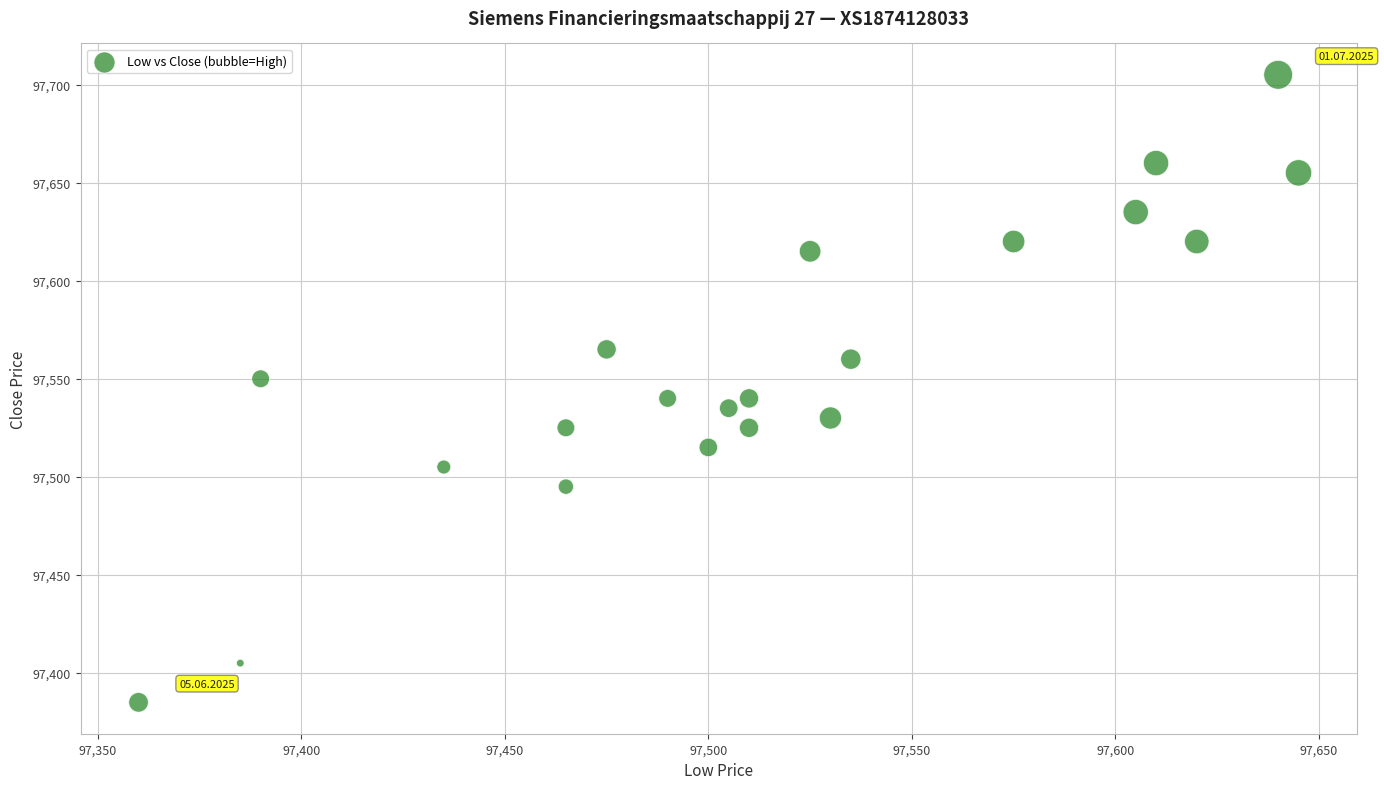

What is the range of X values (max minus min)?

285